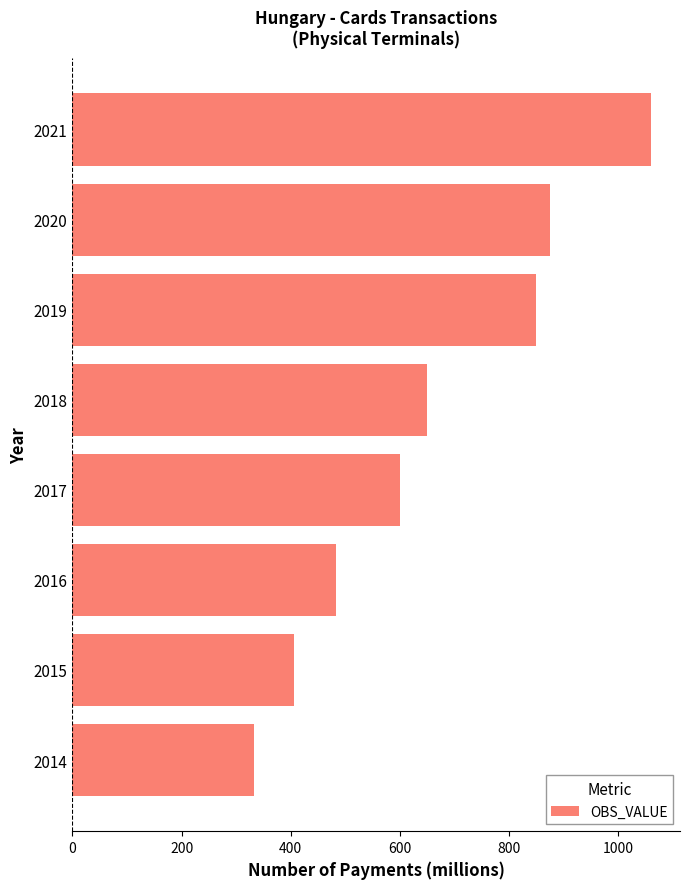

At which label is the value closest to 696?

2018